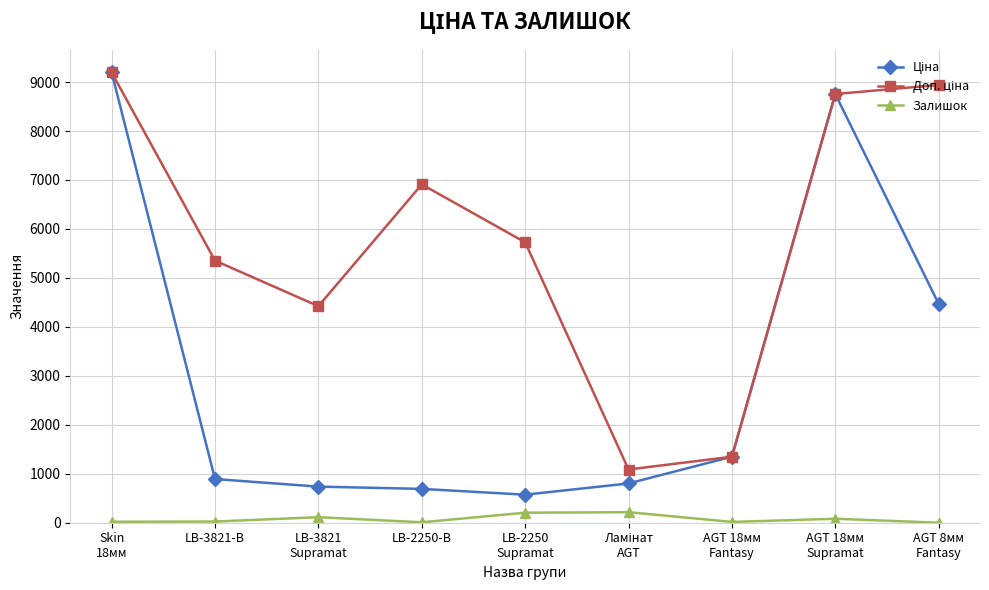

What is the label of the 2nd point from the left?

LB-3821-В